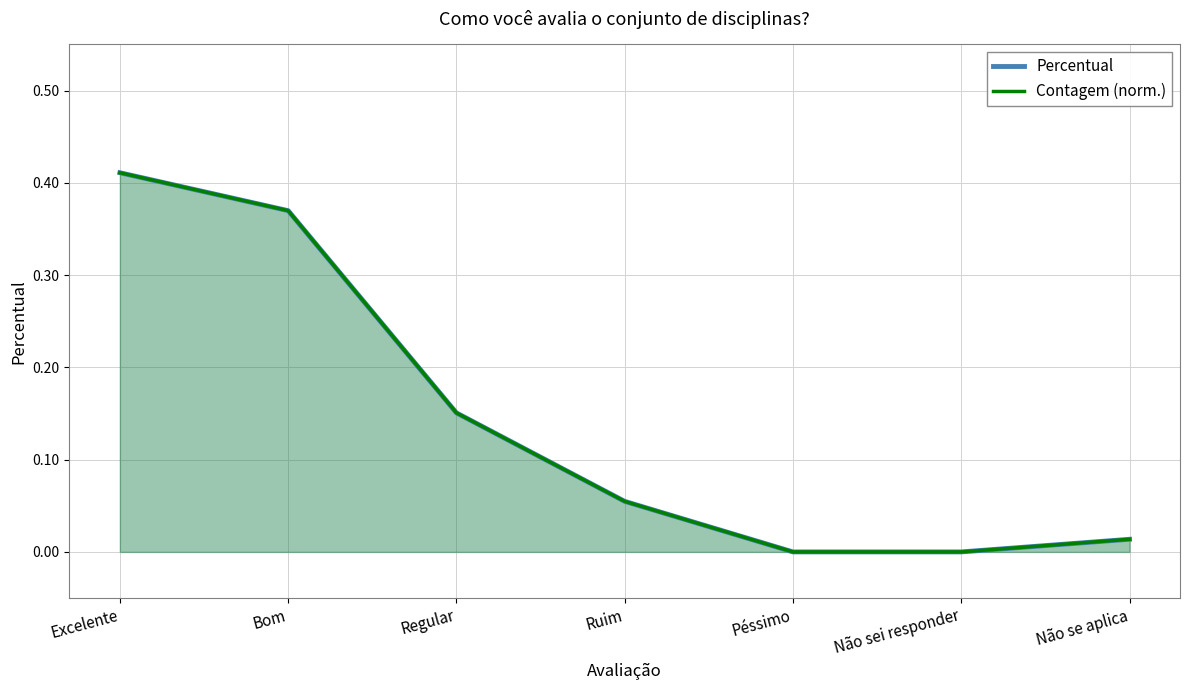

Which category has the highest value across all series?

Excelente